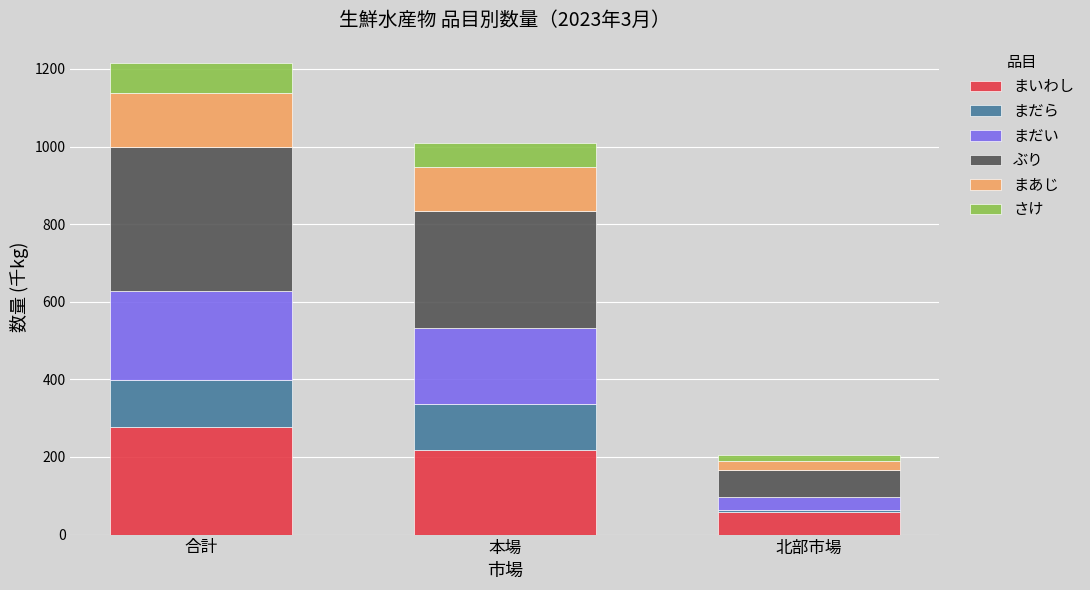

Reading left to right, list the values for the まいわし series.

277.0	219.0	58.0